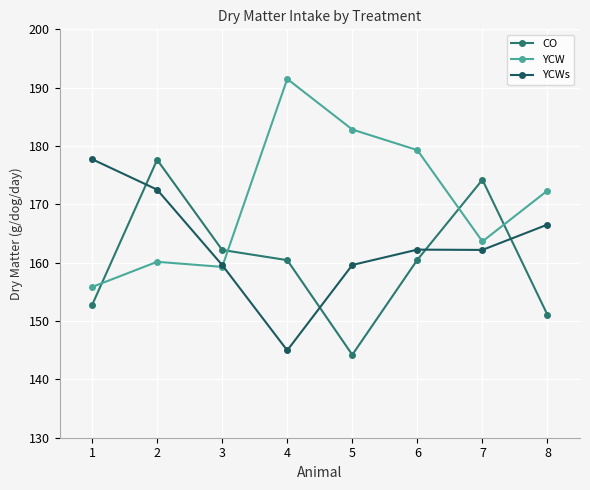

What is the lowest value of the CO series?

144.2